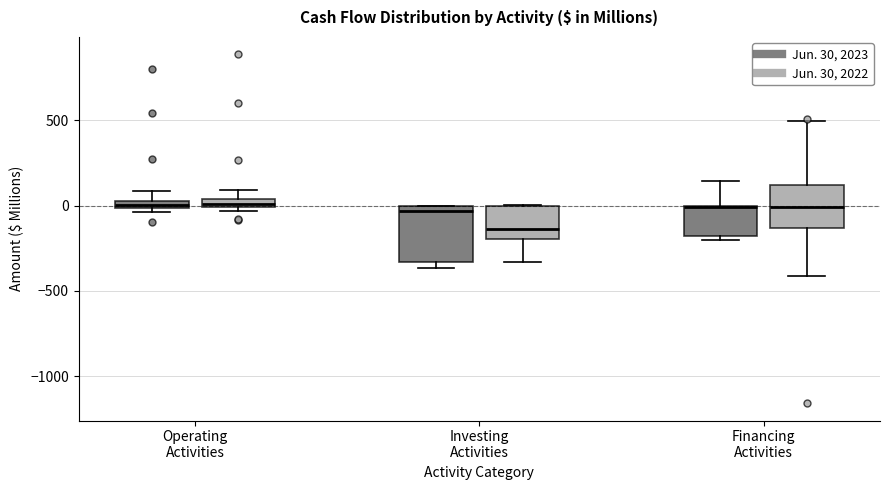

Where does the upper whisker of the box for Operating Activities (Jun. 30, 2023) end on the y-axis? The values are not printed on the chart, so give them approximately, as read against the axis.

100